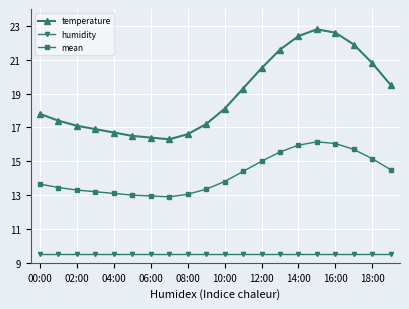

True or false: temperature and mean intersect in this chart.

False